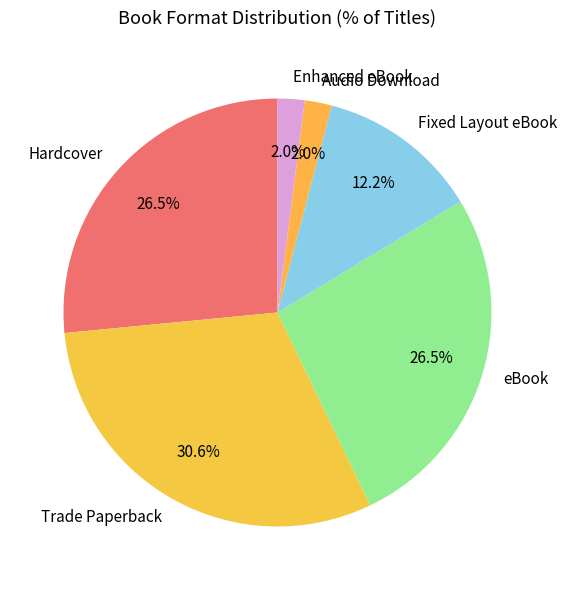

What is the ratio of the value at Hardcover to the value at Trade Paperback?

0.9